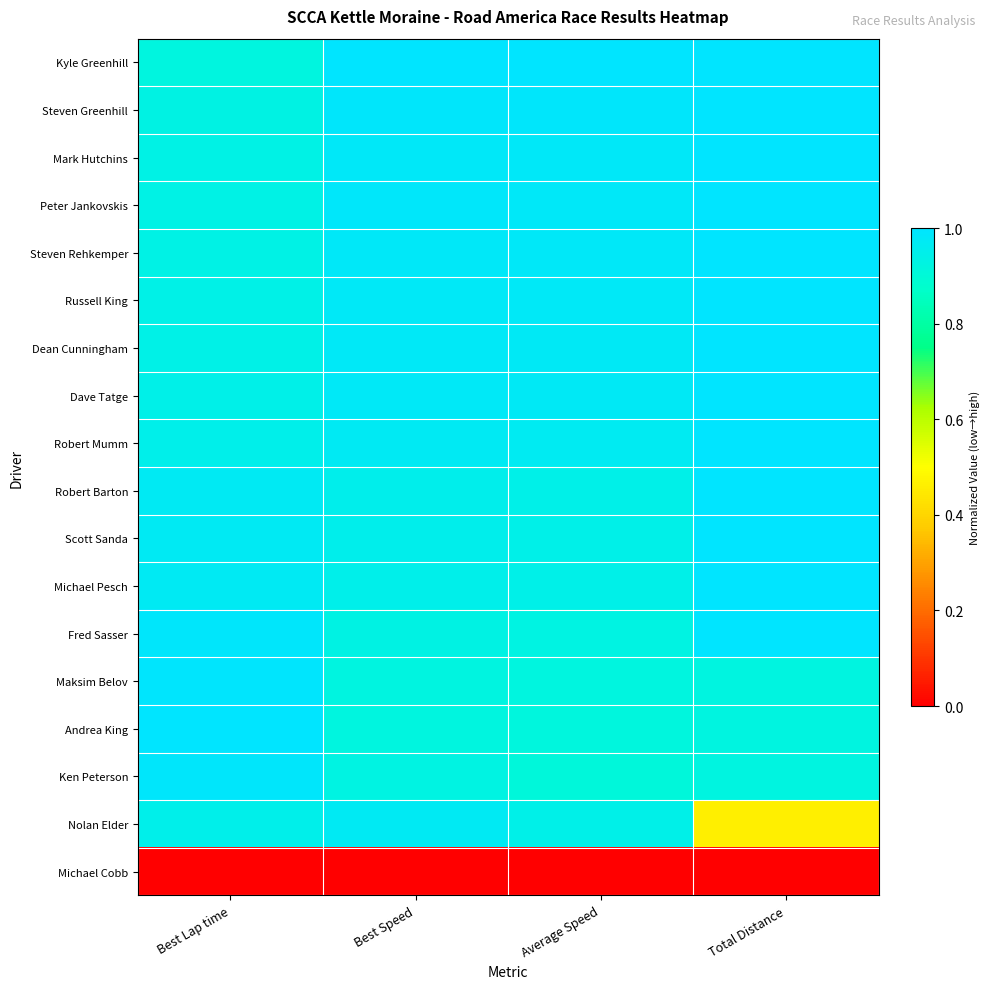

Reading left to right, transcribe all the data shown in this chart.

Kyle Greenhill: Best Lap time=0.9	Best Speed=1.0	Average Speed=1.0	Total Distance=1.0
Steven Greenhill: Best Lap time=0.9	Best Speed=1.0	Average Speed=1.0	Total Distance=1.0
Mark Hutchins: Best Lap time=0.9	Best Speed=1.0	Average Speed=1.0	Total Distance=1.0
Peter Jankovskis: Best Lap time=0.9	Best Speed=1.0	Average Speed=1.0	Total Distance=1.0
Steven Rehkemper: Best Lap time=0.9	Best Speed=1.0	Average Speed=1.0	Total Distance=1.0
Russell King: Best Lap time=0.9	Best Speed=1.0	Average Speed=1.0	Total Distance=1.0
Dean Cunningham: Best Lap time=0.9	Best Speed=1.0	Average Speed=1.0	Total Distance=1.0
Dave Tatge: Best Lap time=0.9	Best Speed=1.0	Average Speed=1.0	Total Distance=1.0
Robert Mumm: Best Lap time=0.9	Best Speed=1.0	Average Speed=1.0	Total Distance=1.0
Robert Barton: Best Lap time=1.0	Best Speed=0.9	Average Speed=0.9	Total Distance=1.0
Scott Sanda: Best Lap time=1.0	Best Speed=0.9	Average Speed=0.9	Total Distance=1.0
Michael Pesch: Best Lap time=1.0	Best Speed=0.9	Average Speed=0.9	Total Distance=1.0
Fred Sasser: Best Lap time=1.0	Best Speed=0.9	Average Speed=0.9	Total Distance=1.0
Maksim Belov: Best Lap time=1.0	Best Speed=0.9	Average Speed=0.9	Total Distance=0.9
Andrea King: Best Lap time=1.0	Best Speed=0.9	Average Speed=0.9	Total Distance=0.9
Ken Peterson: Best Lap time=1.0	Best Speed=0.9	Average Speed=0.9	Total Distance=0.9
Nolan Elder: Best Lap time=0.9	Best Speed=1.0	Average Speed=0.9	Total Distance=0.5
Michael Cobb: Best Lap time=0.0	Best Speed=0.0	Average Speed=0.0	Total Distance=0.0